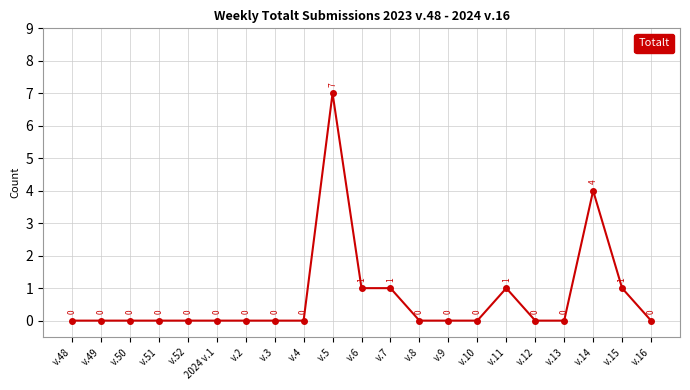

Reading left to right, what are all the values shown in this chart?

0	0	0	0	0	0	0	0	0	7	1	1	0	0	0	1	0	0	4	1	0